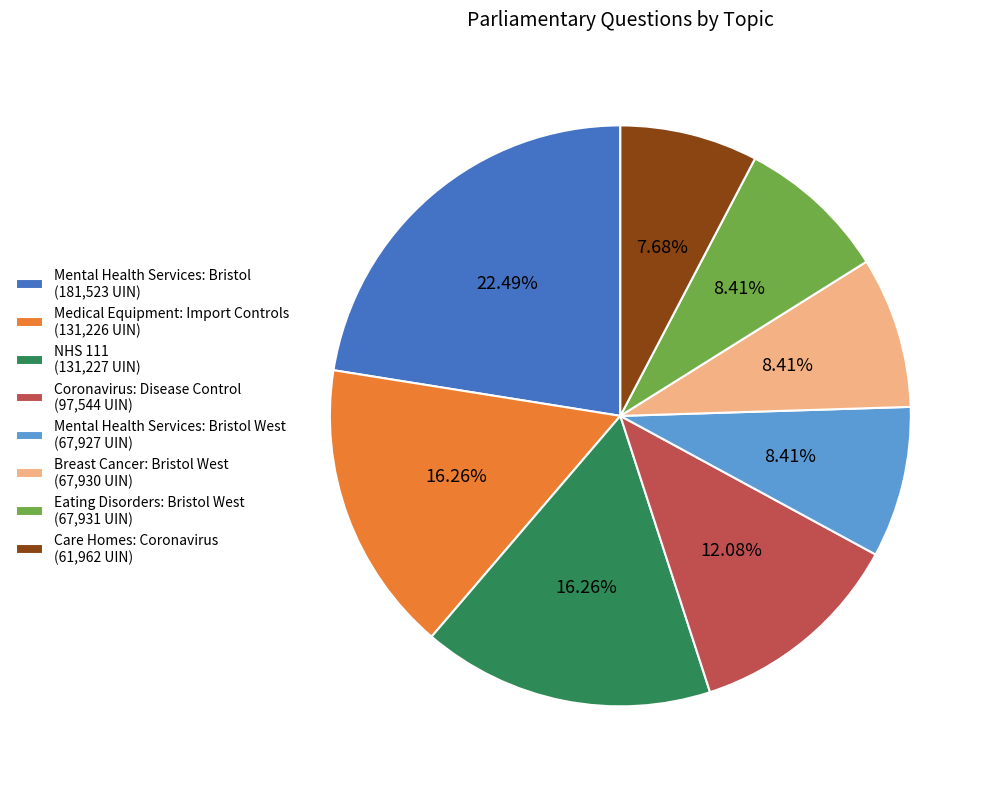

Do Care Homes: Coronavirus (61,962 UIN) and Medical Equipment: Import Controls (131,226 UIN) together represent more than half of the pie?

No